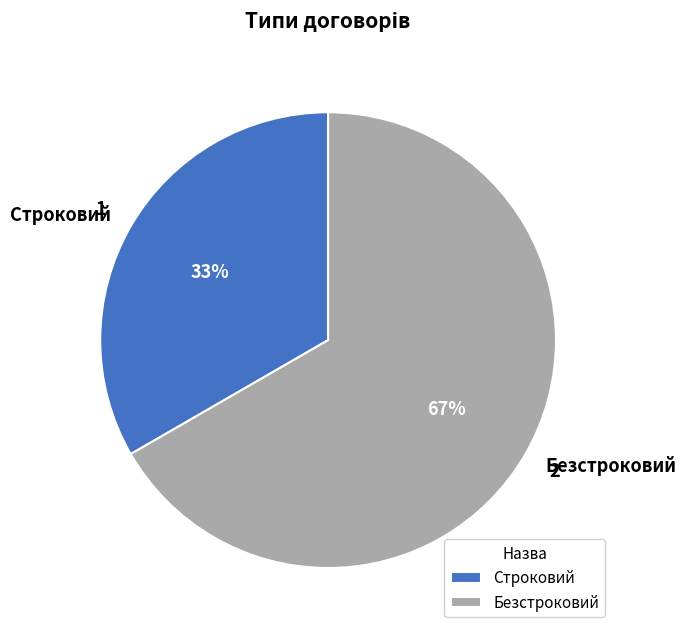

What is the majority slice?

Безстроковий